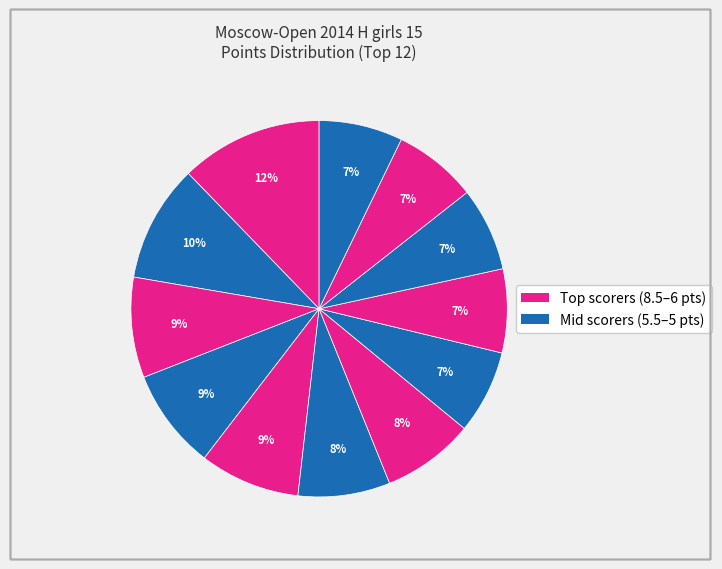

Count the number of slices in the pie.

12